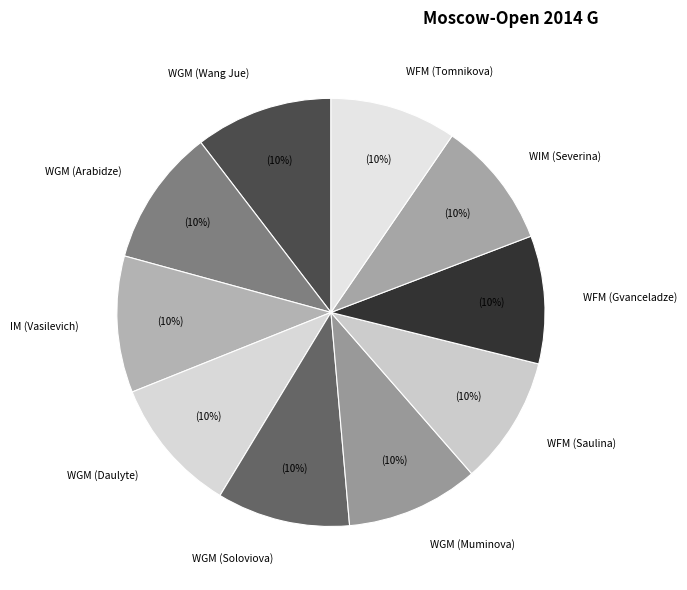

True or false: WIM (Severina) accounts for 21% of the total.

False